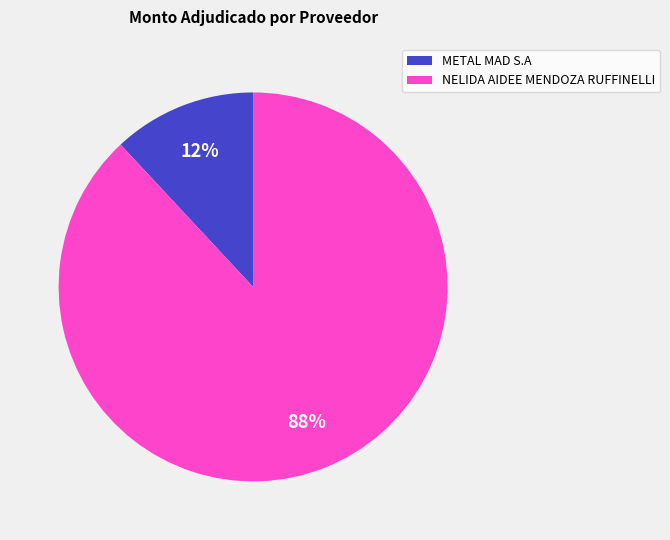

Which slice represents more than half of the pie?

NELIDA AIDEE MENDOZA RUFFINELLI